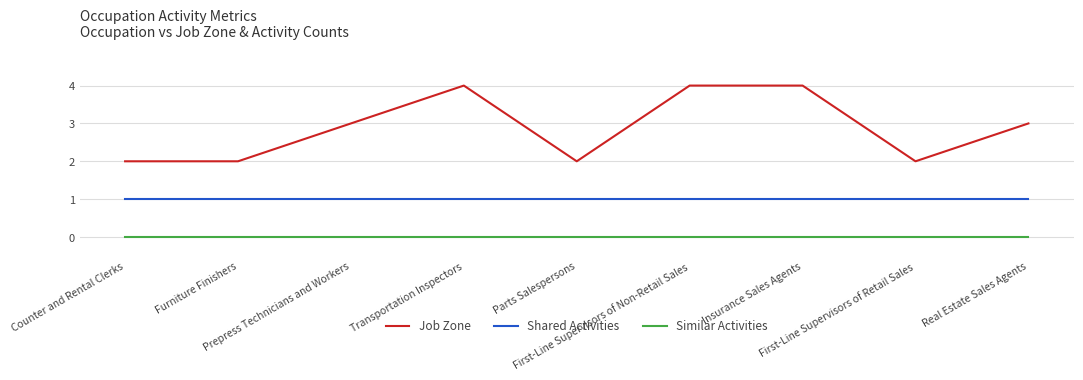

Which series has the widest spread of values?

Job Zone